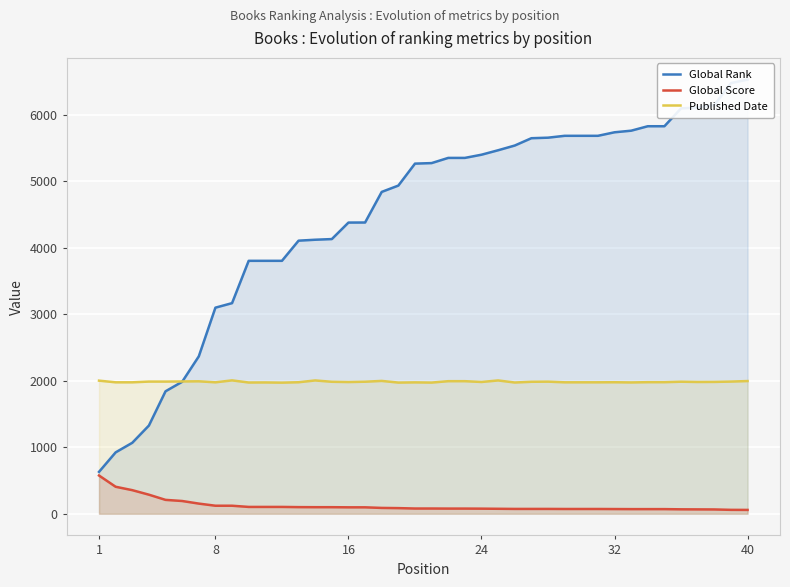

True or false: Global Score and Published Date intersect in this chart.

False